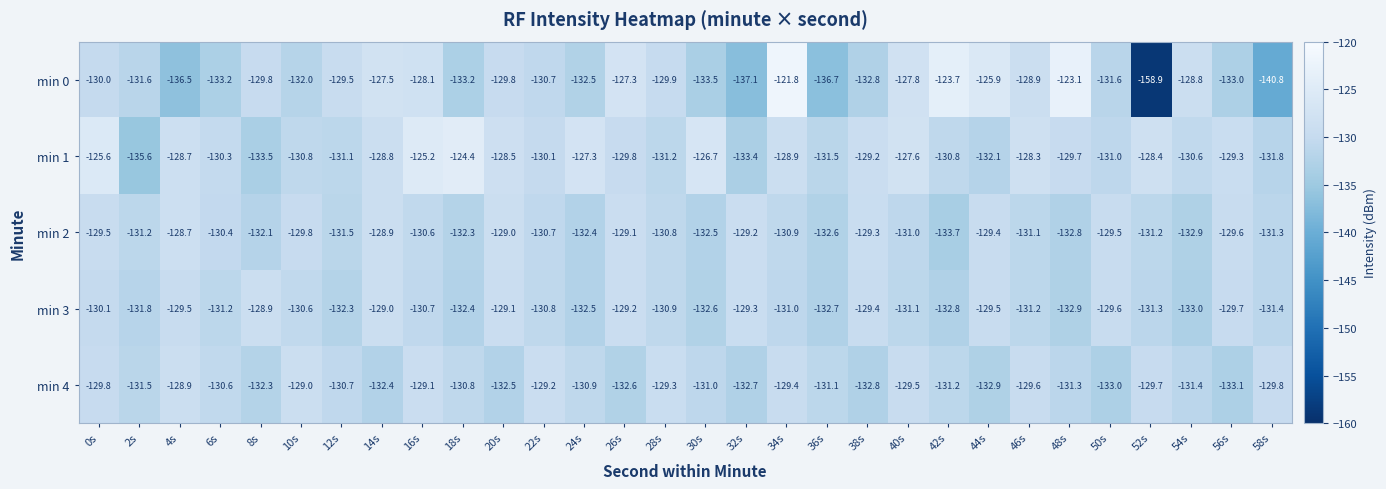

At which category does the chart reach its peak across all series?

34s